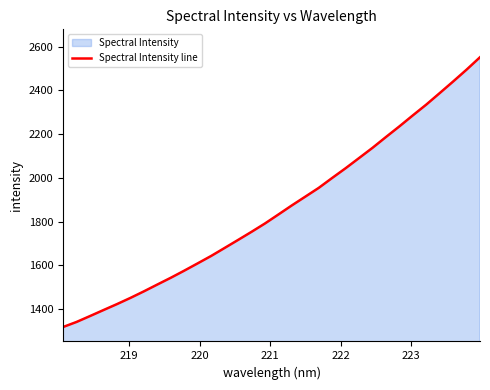

What is the average value?

1855.3